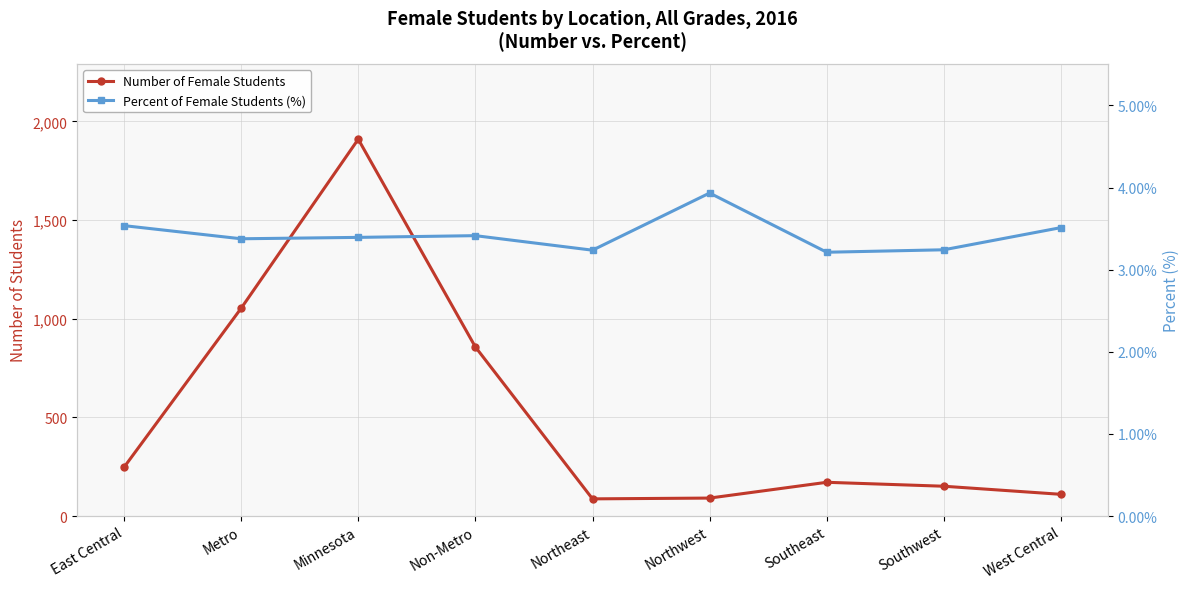

At which category does Percent of Female Students (%) reach its first local valley?

Metro